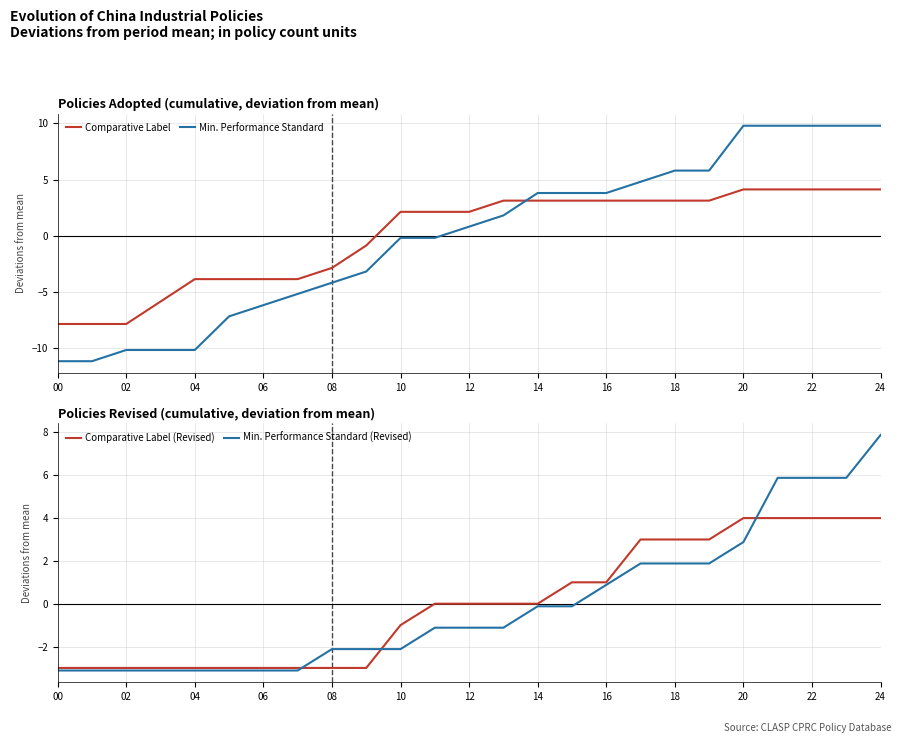

Count the Comparative Label (Revised) values in the range -3 to 3.

20